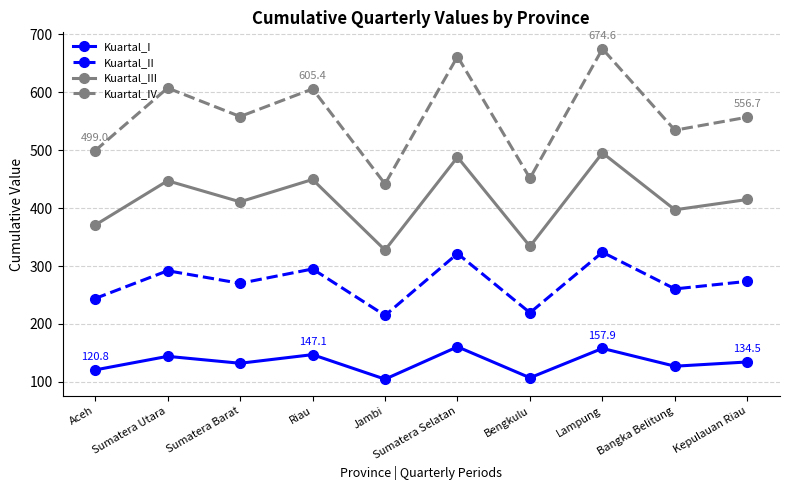

True or false: Kuartal_I and Kuartal_IV intersect in this chart.

False